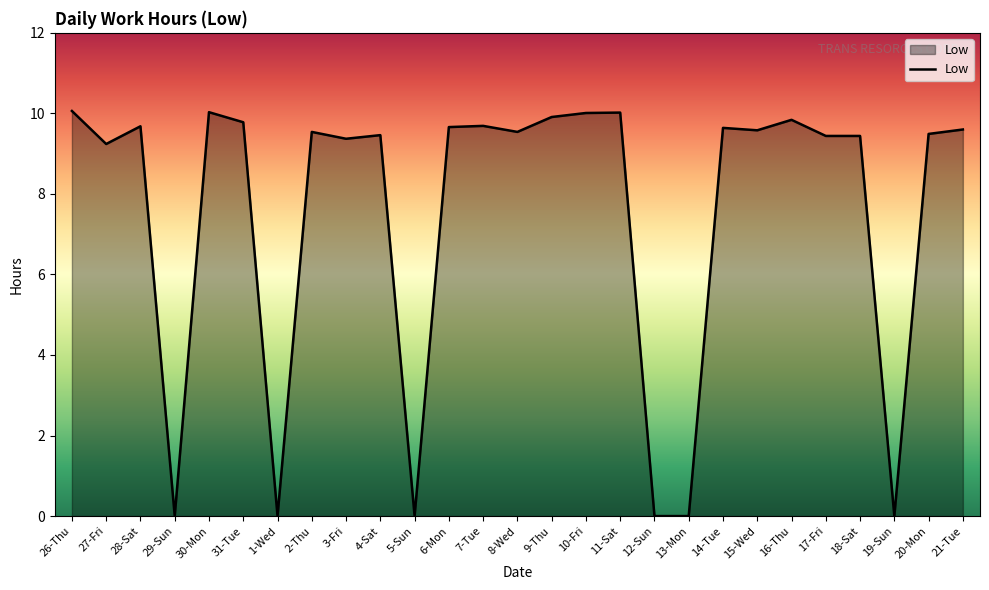

What is the maximum value shown in the chart?

10.1